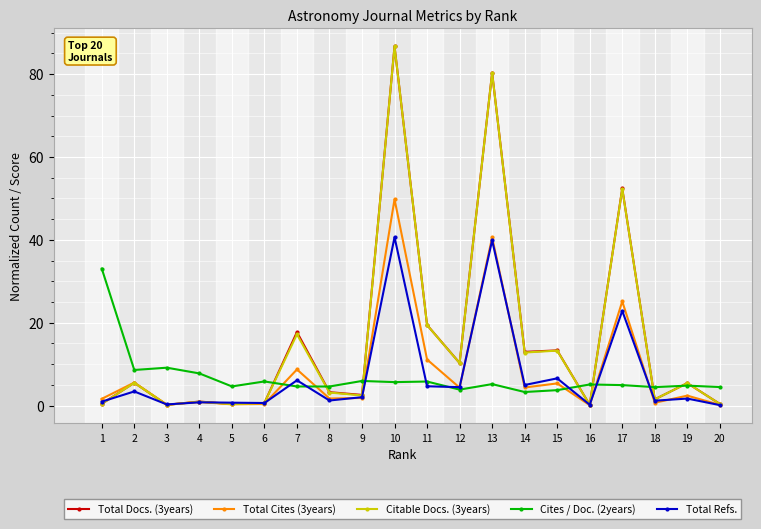

Where is Total Refs. nearest to the value 20?

17